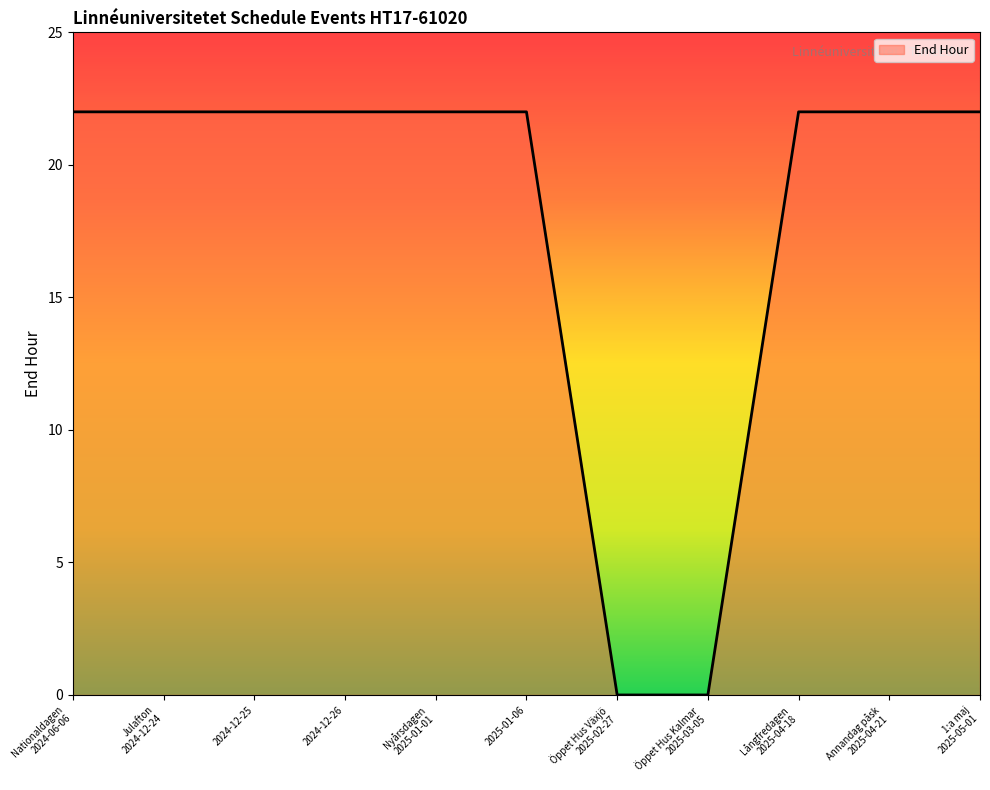

Reading left to right, what are all the values shown in this chart?

22	22	22	22	22	22	0	0	22	22	22